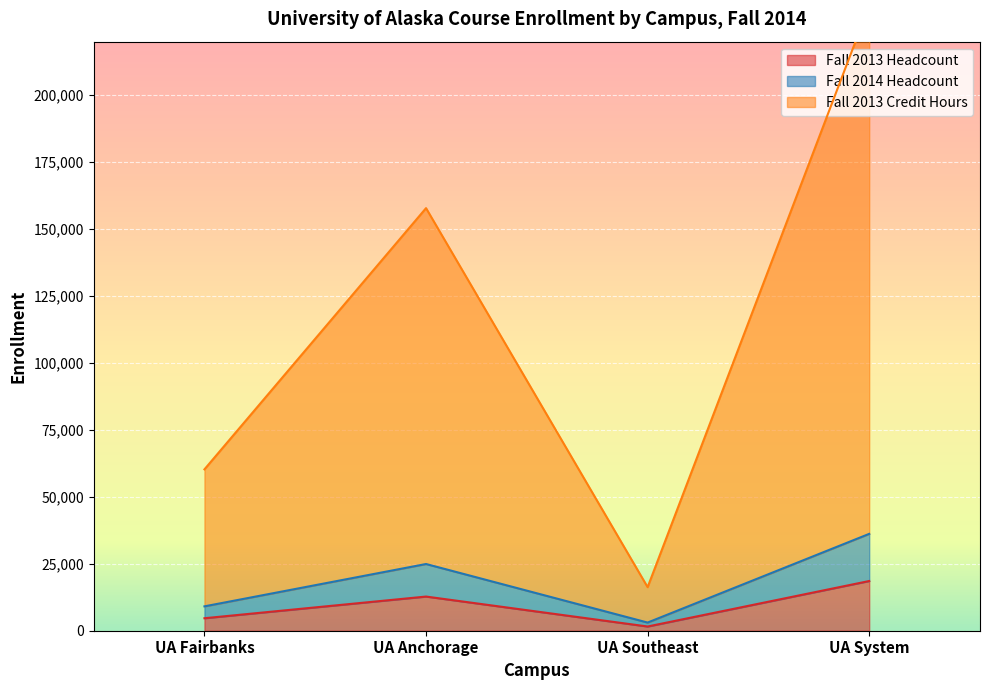

The value of Fall 2013 Credit Hours at UA Fairbanks is 60268.0. True or false?

True